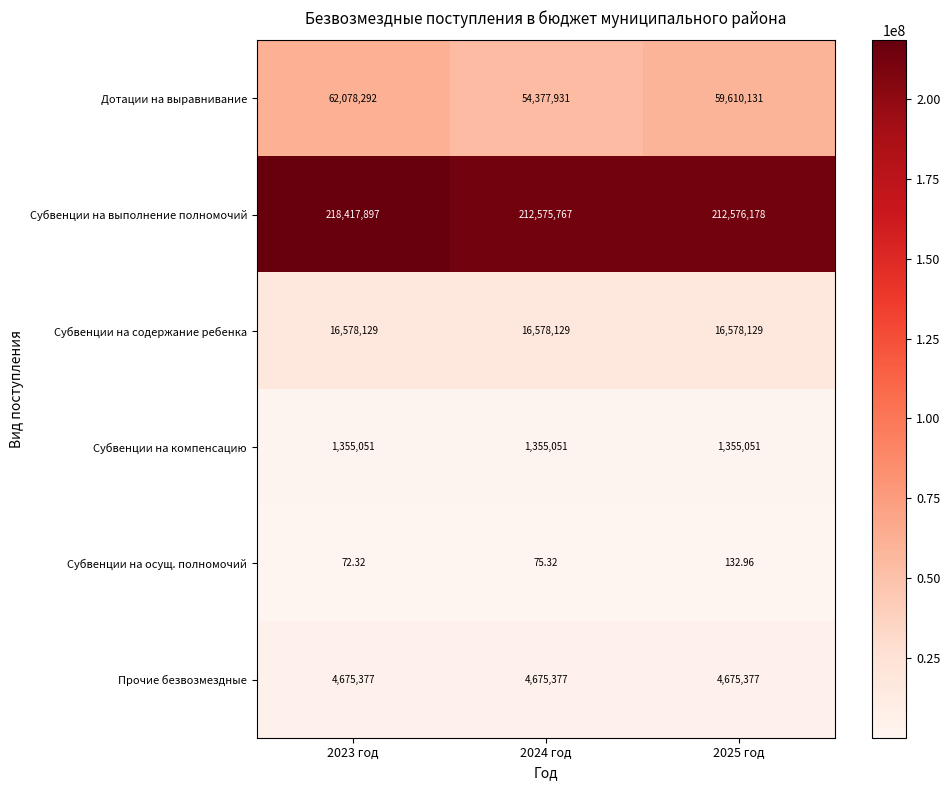

Rank the series at 2024 год from highest to lowest value.

Субвенции на выполнение полномочий, Дотации на выравнивание, Субвенции на содержание ребенка, Прочие безвозмездные, Субвенции на компенсацию, Субвенции на осущ. полномочий